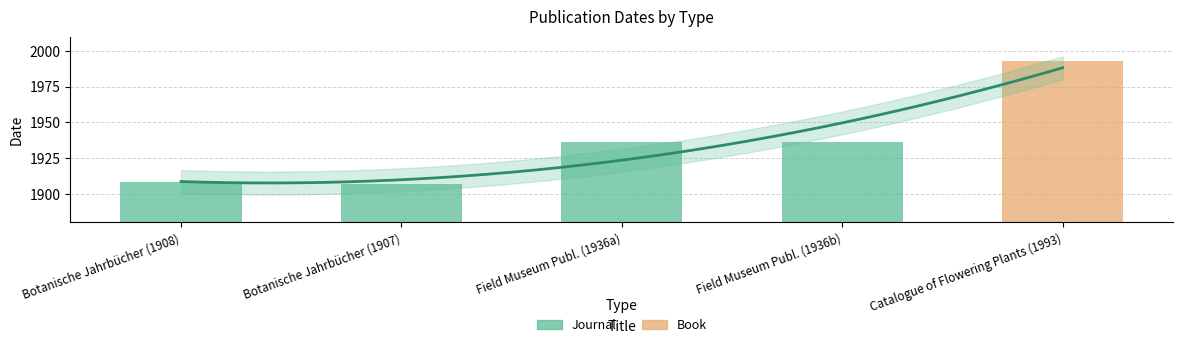

The value at Field Museum Publ. (1936b) is 2636. True or false?

False